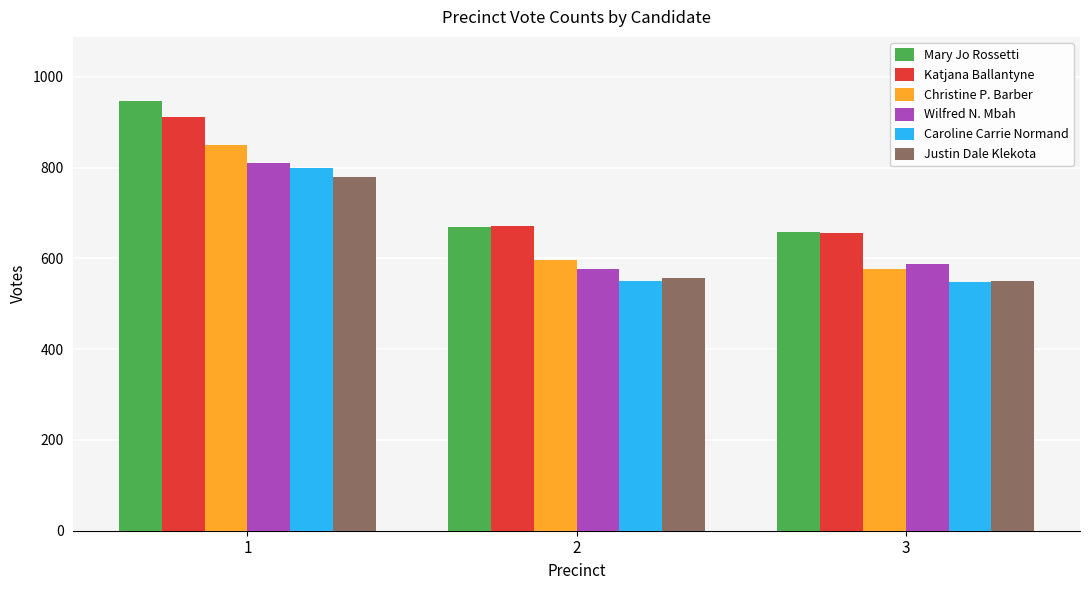

Rank the series by their maximum value, from lowest to highest.

Justin Dale Klekota, Caroline Carrie Normand, Wilfred N. Mbah, Christine P. Barber, Katjana Ballantyne, Mary Jo Rossetti